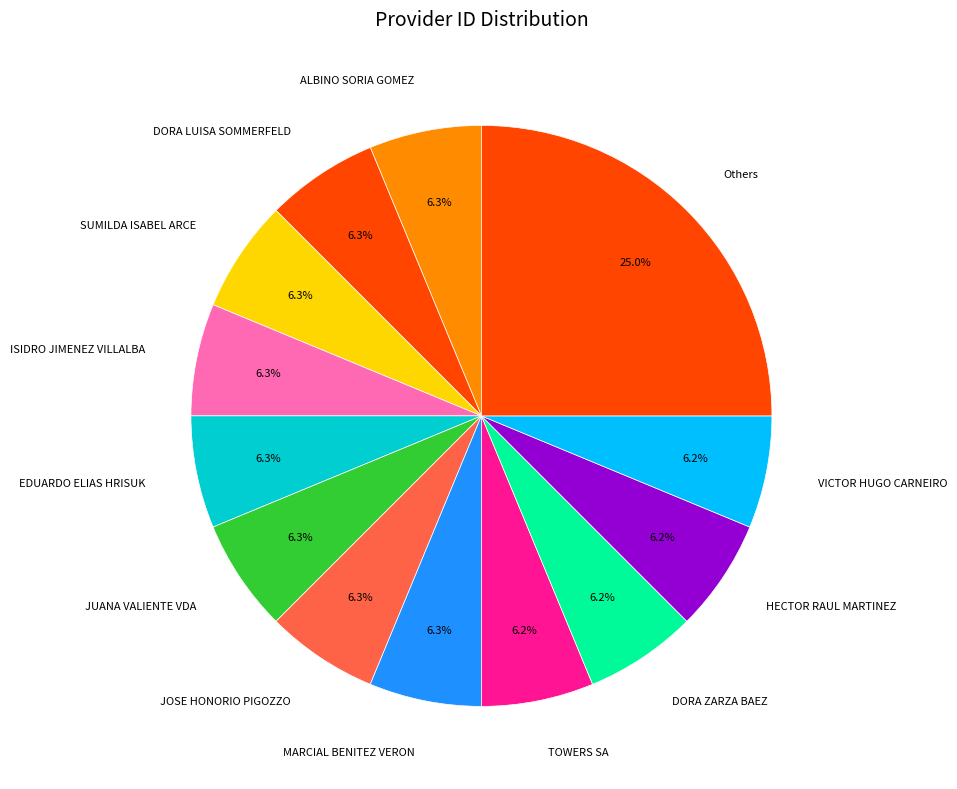

To the nearest percent, what percentage of the pie is DORA ZARZA BAEZ?

6%